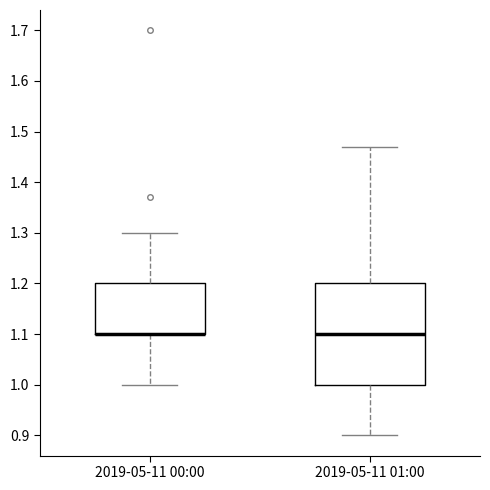

Reading left to right, transcribe this box plot: for each box, give where its median line is, the range the box spans, and where its two whiskers end, as read against the y-axis. The values are not printed on the chart, so give them approximately, as read against the axis.

2019-05-11 00:00: median 1.10 (drawn on the box's lower edge), box 1.10 to 1.20, whiskers 1.00 to 1.30
2019-05-11 01:00: median 1.10, box 1.00 to 1.20, whiskers 0.90 to 1.47